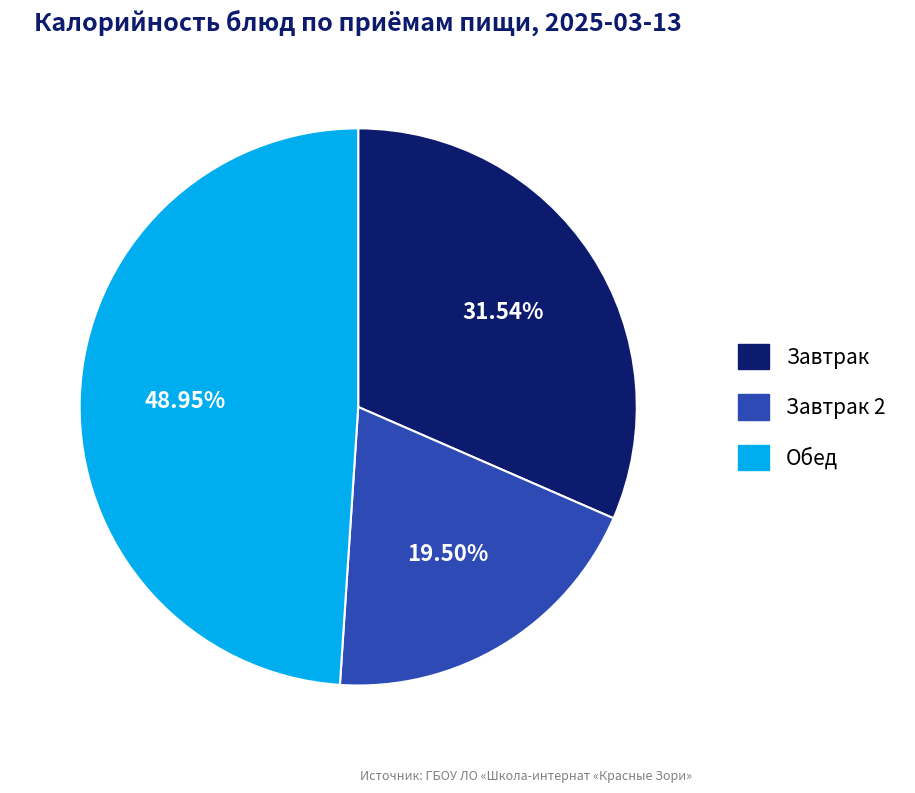

What is the largest slice in the pie chart?

Обед